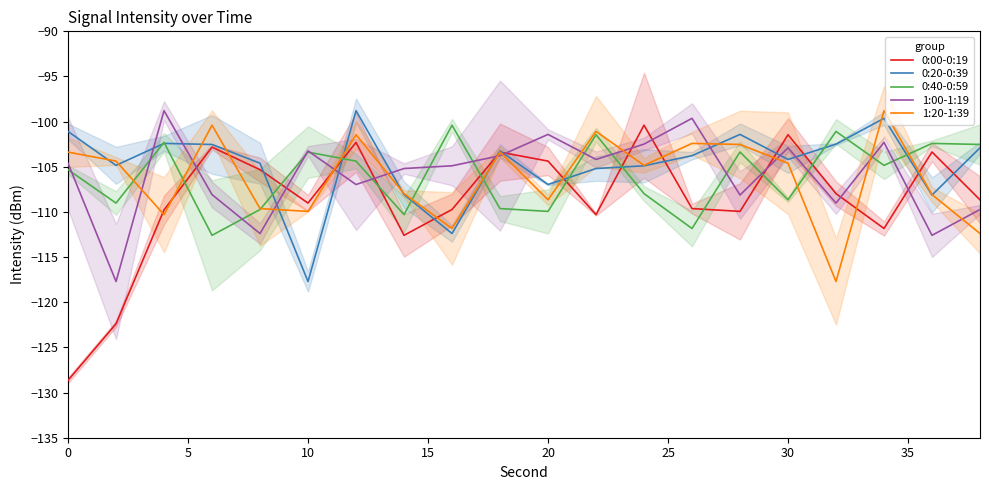

What value does the 1:00-1:19 series have at 35?

-105.2